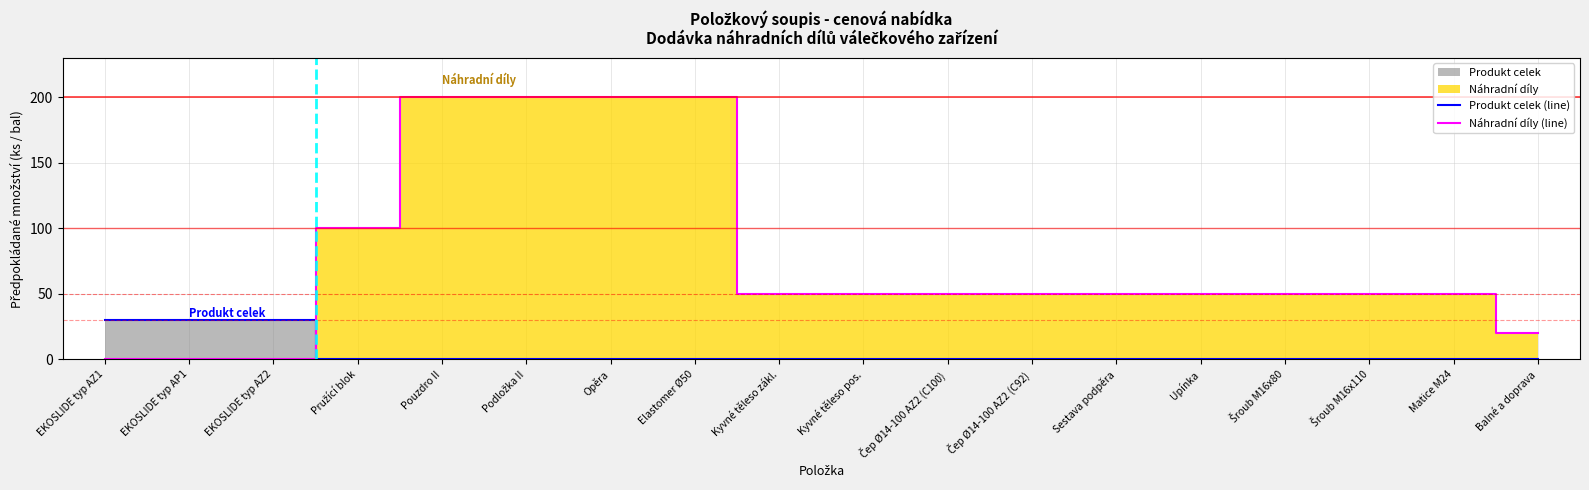

The value of Náhradní díly (line) at EKOSLIDE typ AZ2 is -140. True or false?

False